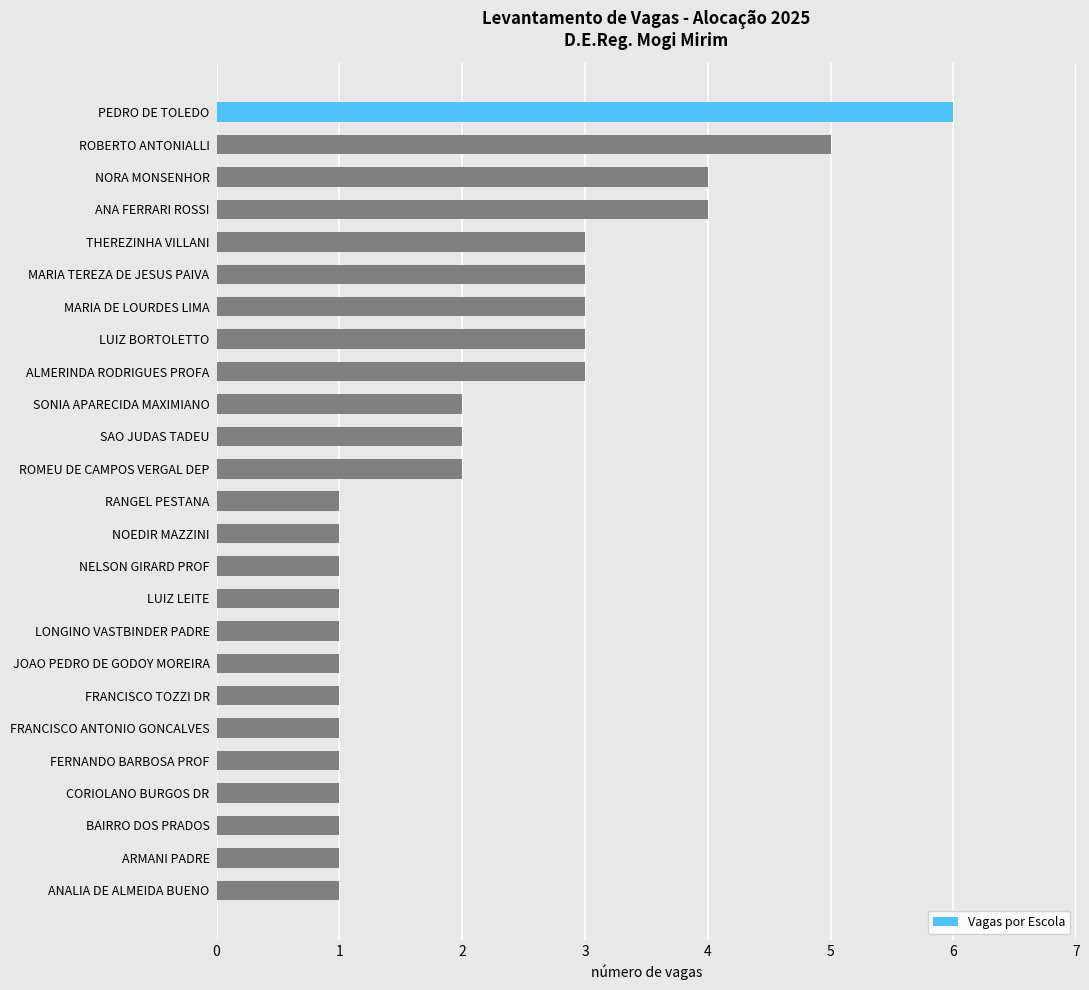

What is the ratio of the value at NELSON GIRARD PROF to the value at ALMERINDA RODRIGUES PROFA?

0.3